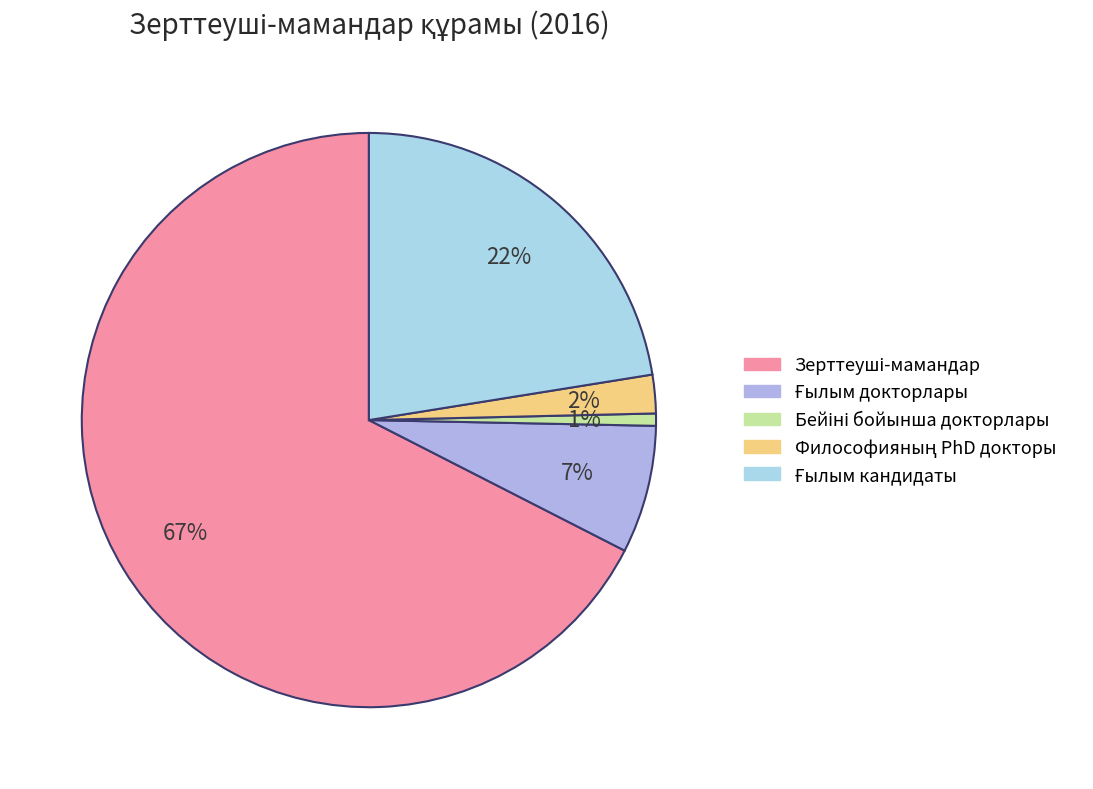

How many segments does this pie chart have?

5